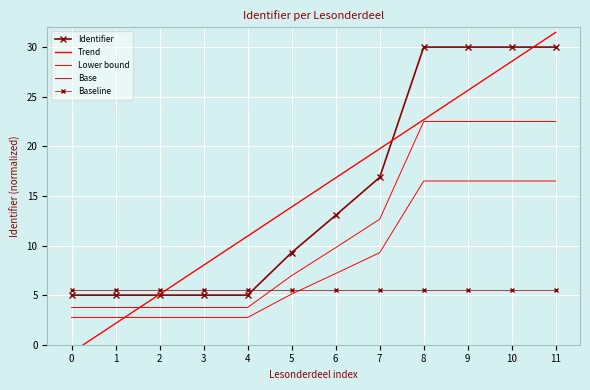

Which has a higher value, 5 or 0?

5